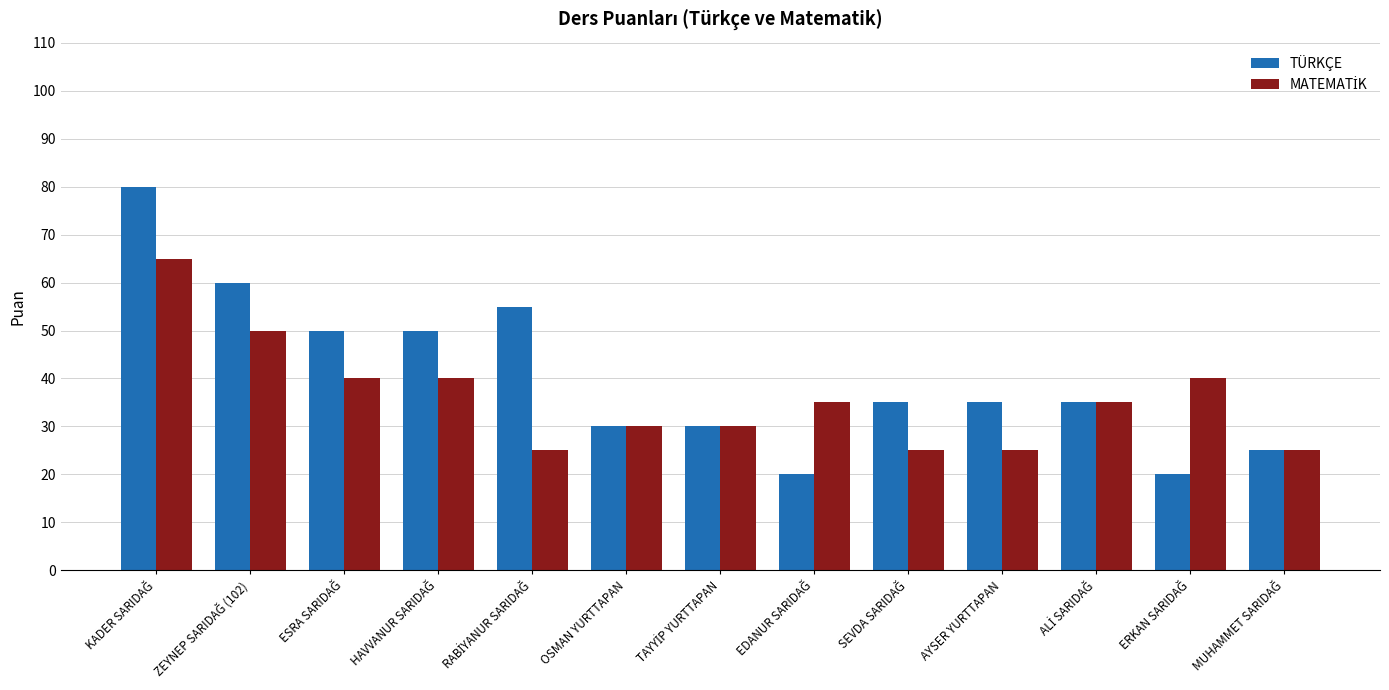

Which series has the widest spread of values?

TÜRKÇE